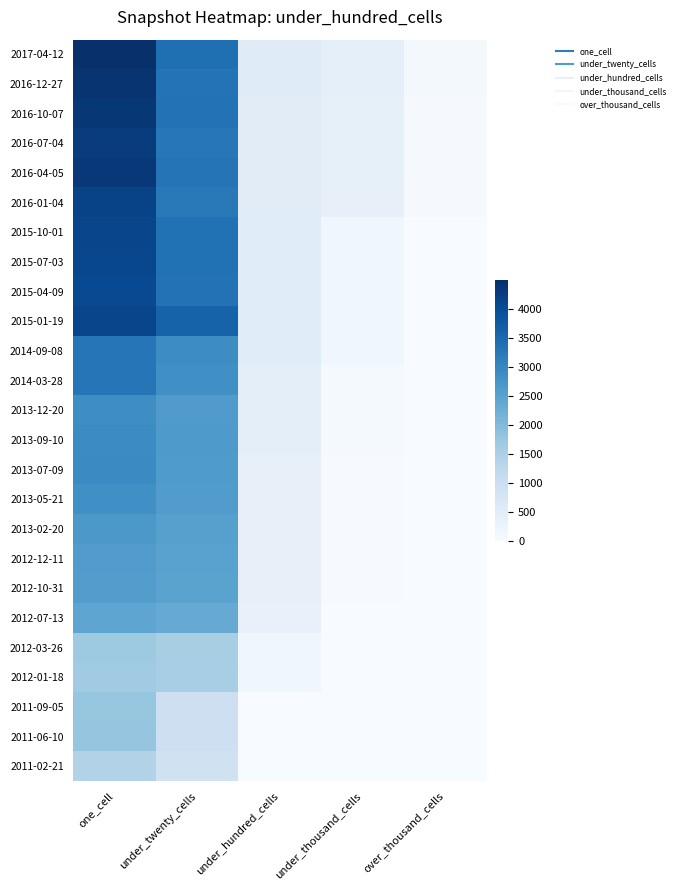

Rank the series by their maximum value, from highest to lowest.

2017-04-12, 2016-12-27, 2016-10-07, 2016-04-05, 2016-07-04, 2016-01-04, 2015-01-19, 2015-10-01, 2015-07-03, 2015-04-09, 2014-09-08, 2014-03-28, 2013-07-09, 2013-09-10, 2013-12-20, 2013-05-21, 2013-02-20, 2012-12-11, 2012-10-31, 2012-07-13, 2011-06-10, 2011-09-05, 2012-03-26, 2012-01-18, 2011-02-21